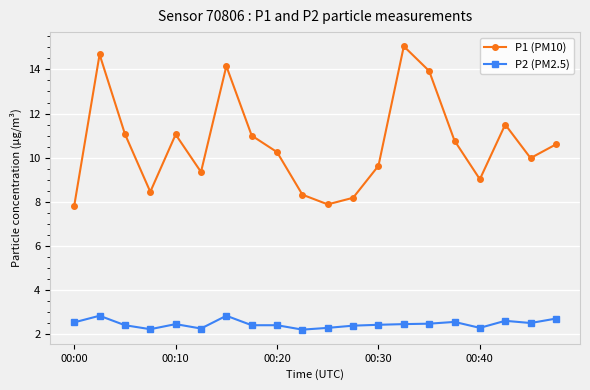

What is the maximum value for P1 (PM10)?

15.1